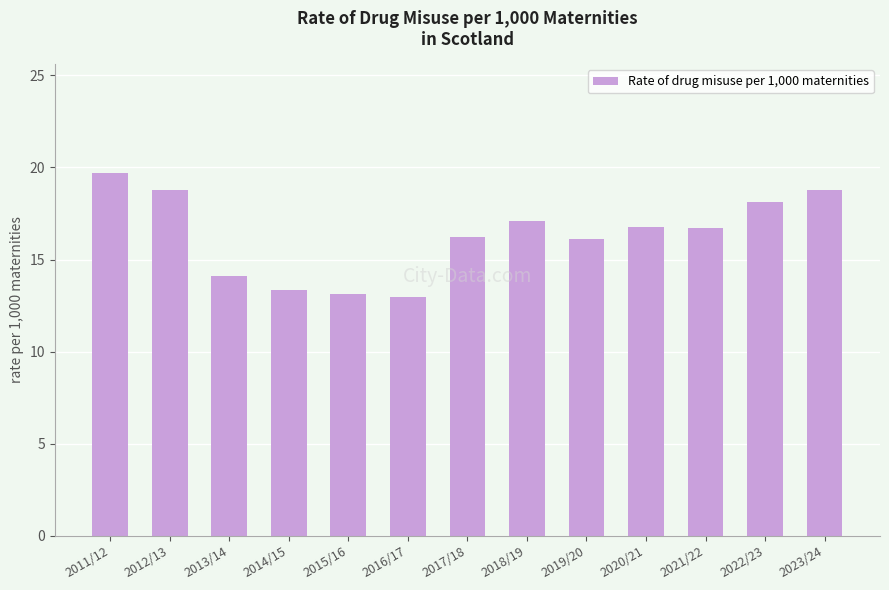

Approximately how many times larger is the value at 2014/15 compared to 2011/12?

0.7